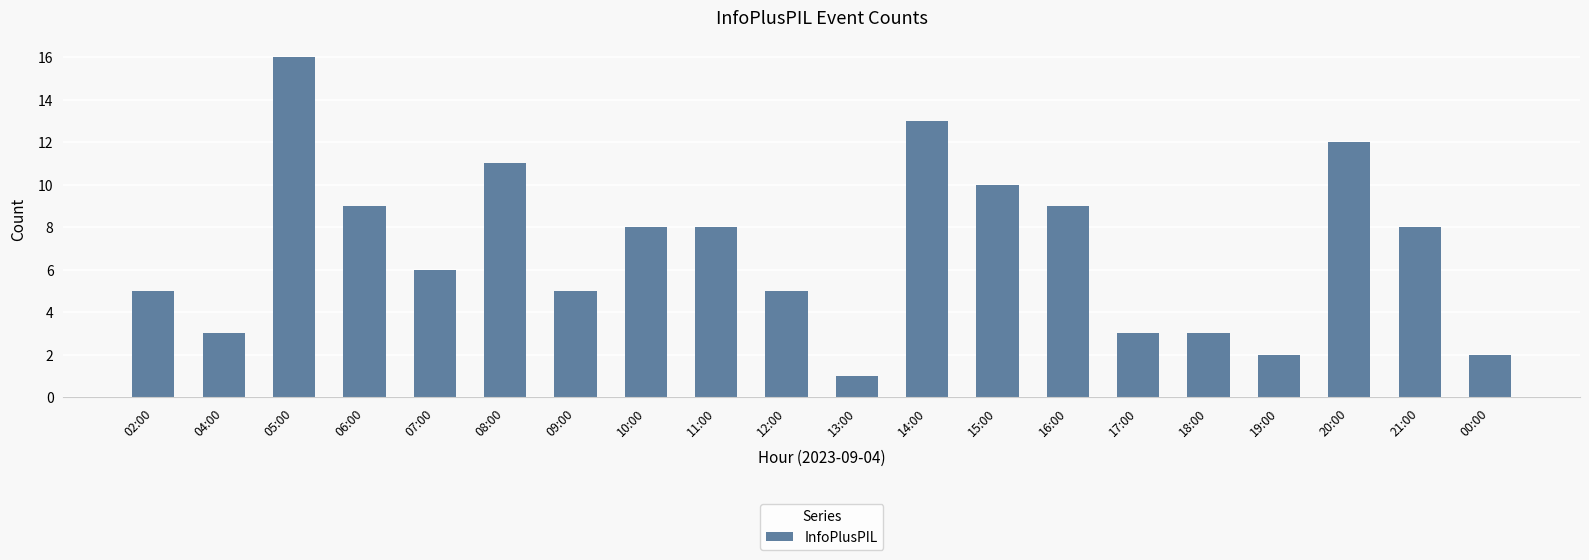

Reading right to left, transcribe all the data shown in this chart.

00:00=2	21:00=8	20:00=12	19:00=2	18:00=3	17:00=3	16:00=9	15:00=10	14:00=13	13:00=1	12:00=5	11:00=8	10:00=8	09:00=5	08:00=11	07:00=6	06:00=9	05:00=16	04:00=3	02:00=5